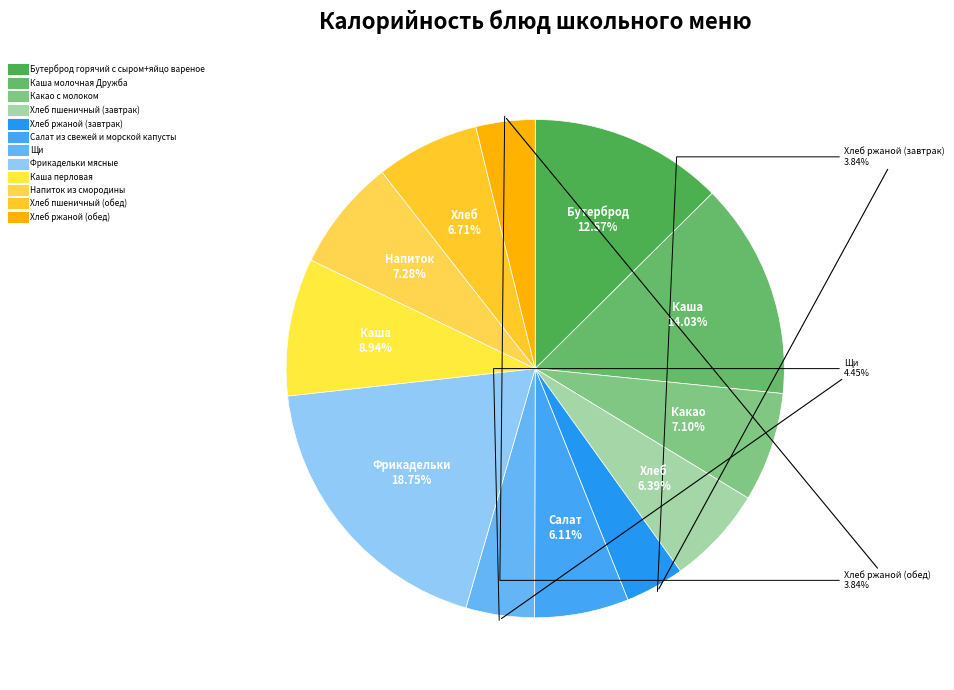

Which slice is the largest?

Фрикадельки мясные